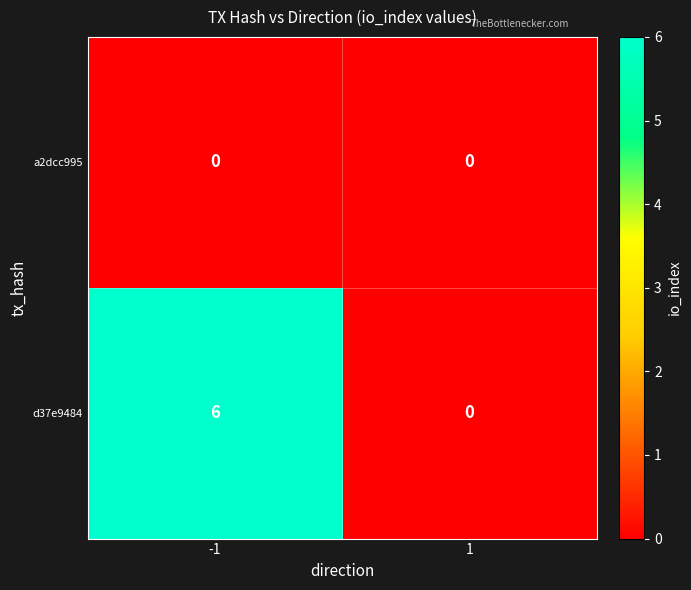

List the series in order of their peak value, lowest first.

a2dcc995, d37e9484